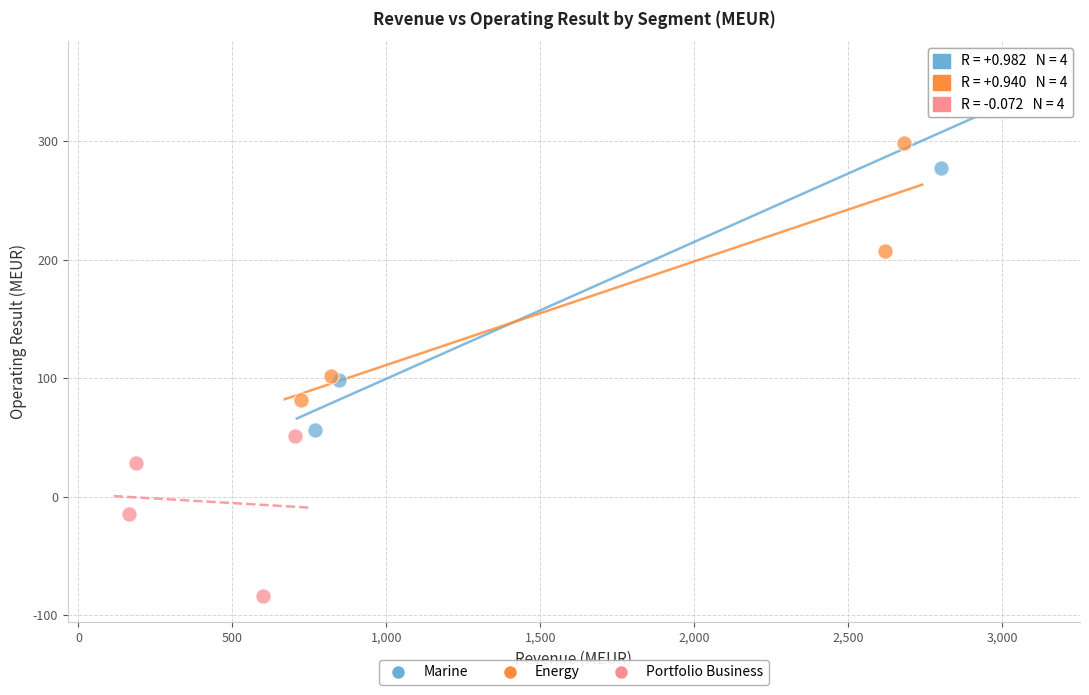

Which series has the largest Y range (max minus min)?

Marine